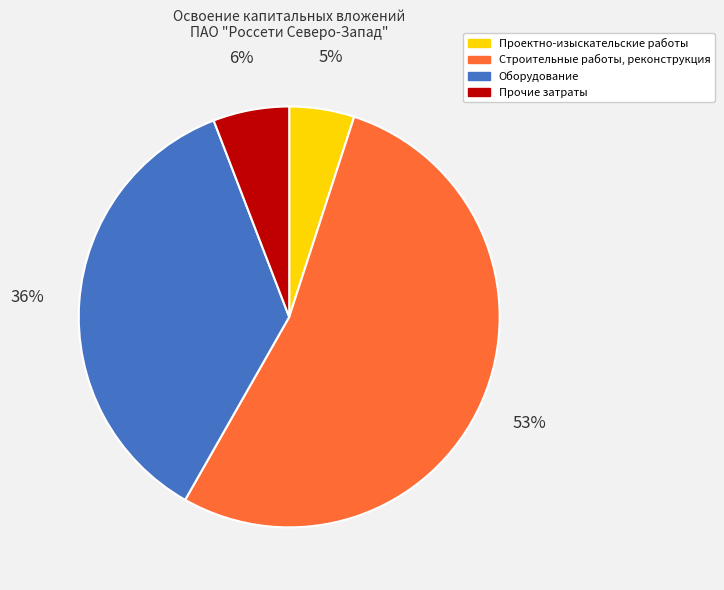

Which has a higher value, Прочие затраты or Строительные работы, реконструкция?

Строительные работы, реконструкция